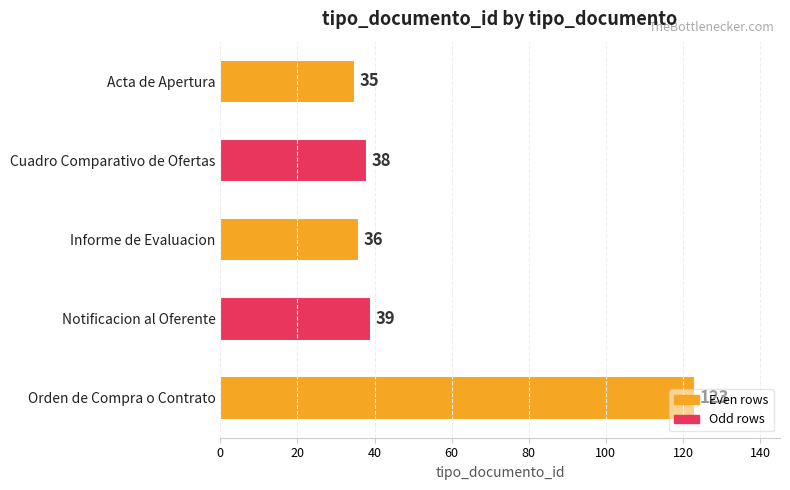

What is the difference between the maximum and minimum values?

88